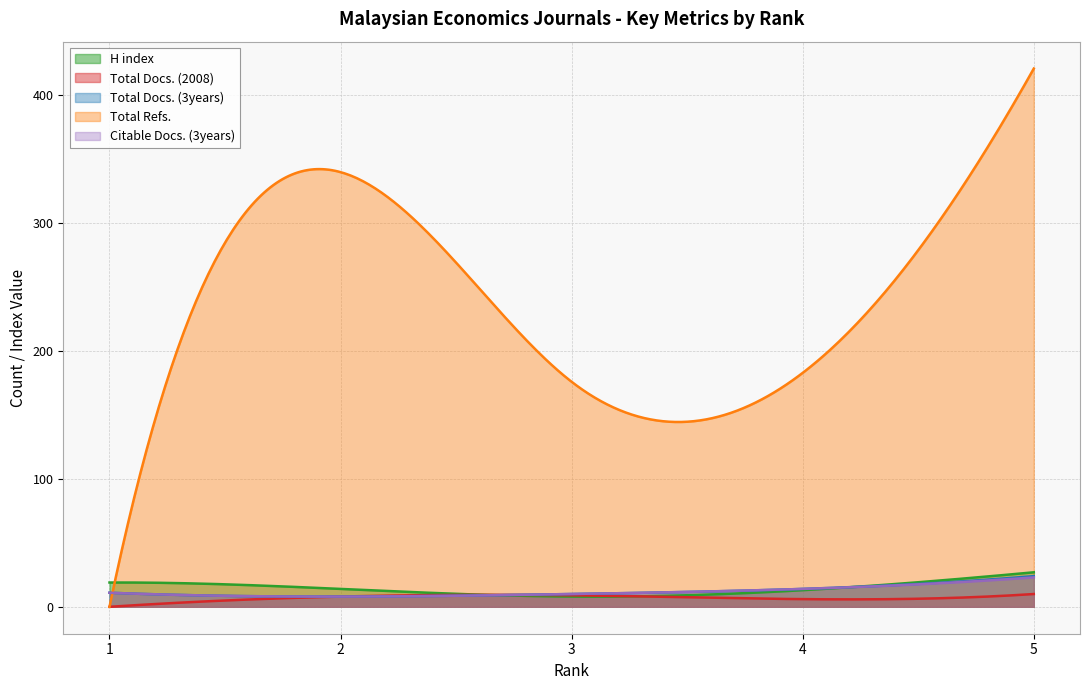

At which category does H index reach its first local valley?

3